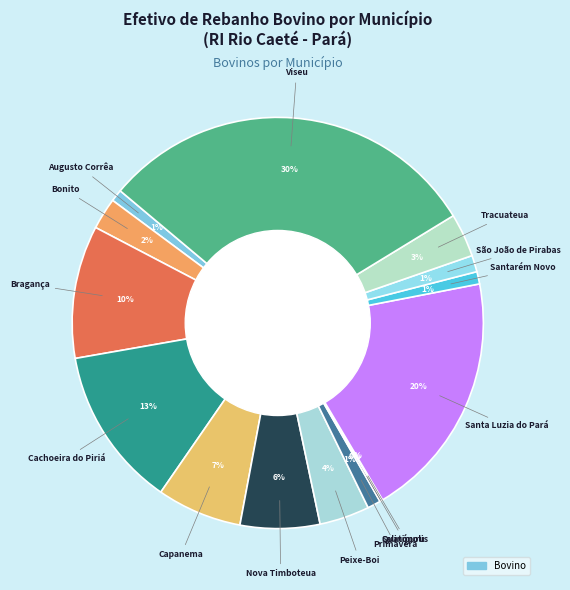

How many slices are in this pie chart?

15